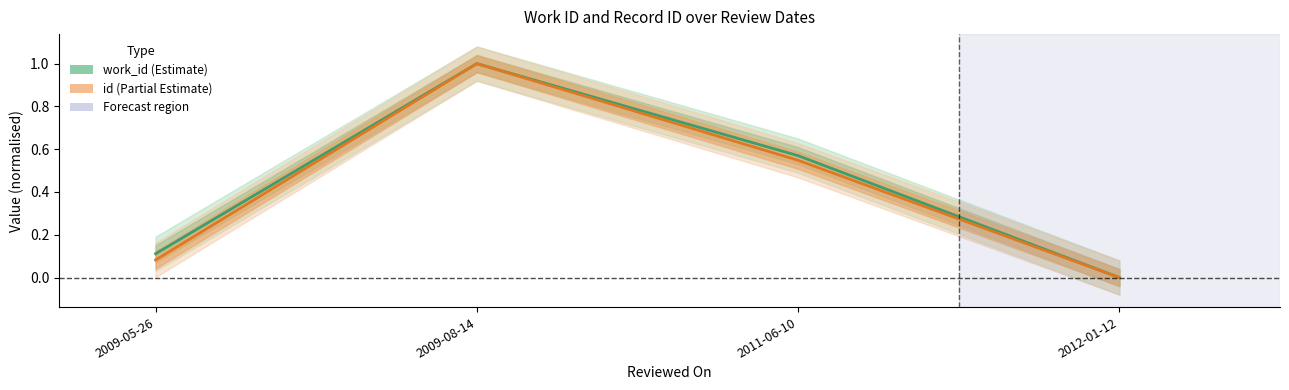

At which label is work_id closest to 0?

2012-01-12